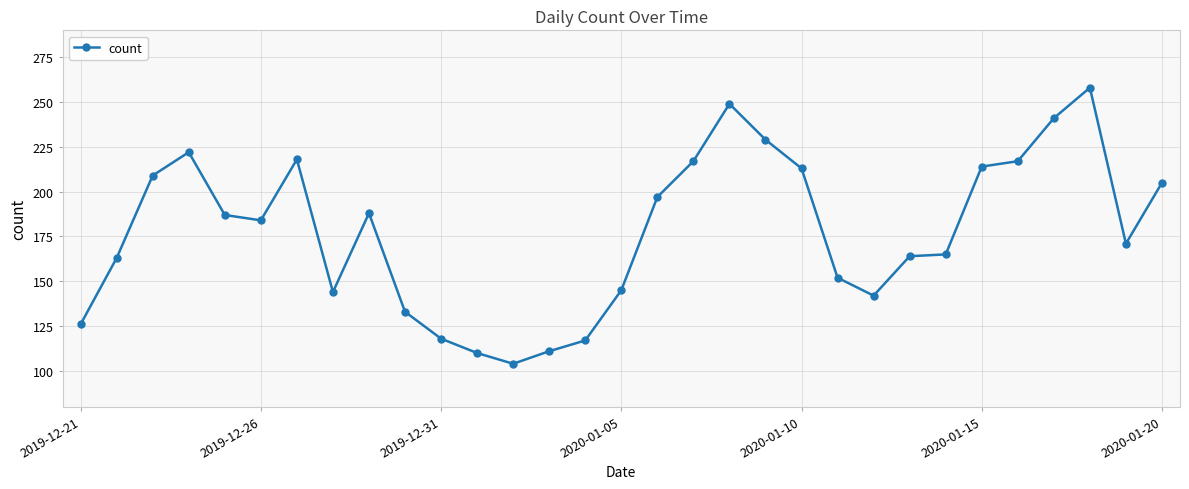

What is the difference between the maximum and second lowest values?

148